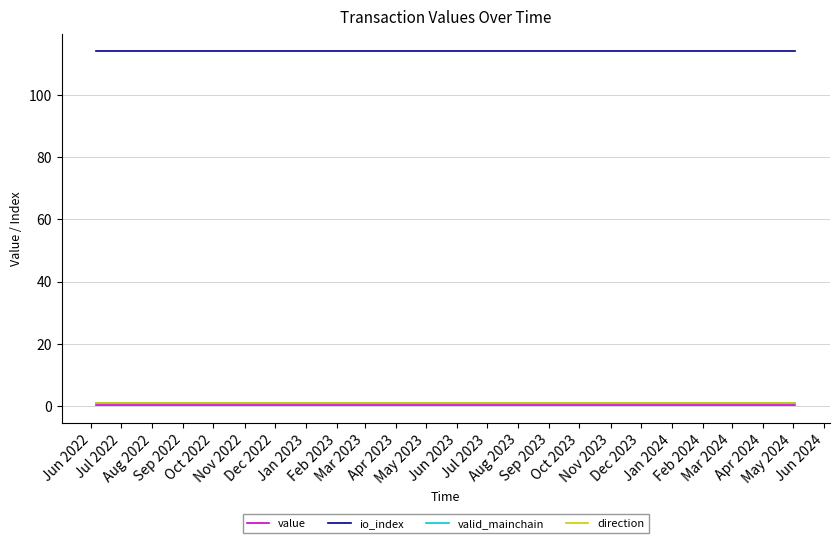

True or false: io_index and direction cross at least once.

False